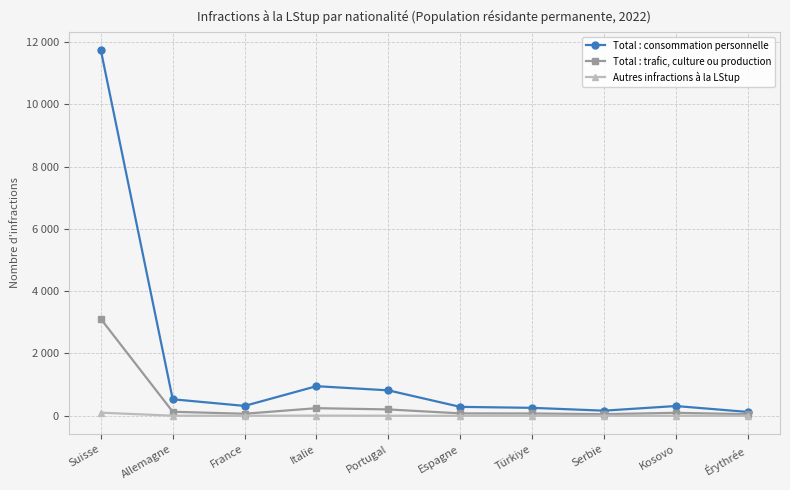

The Total : consommation personnelle series shows 473 at Portugal. True or false?

False